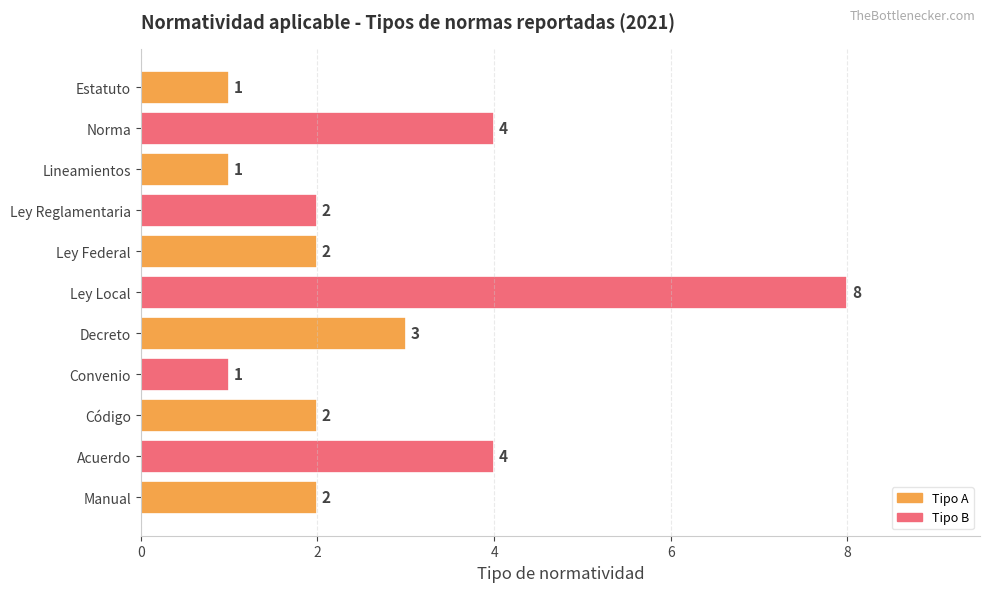

Is it true that the value at Norma is 6?

False